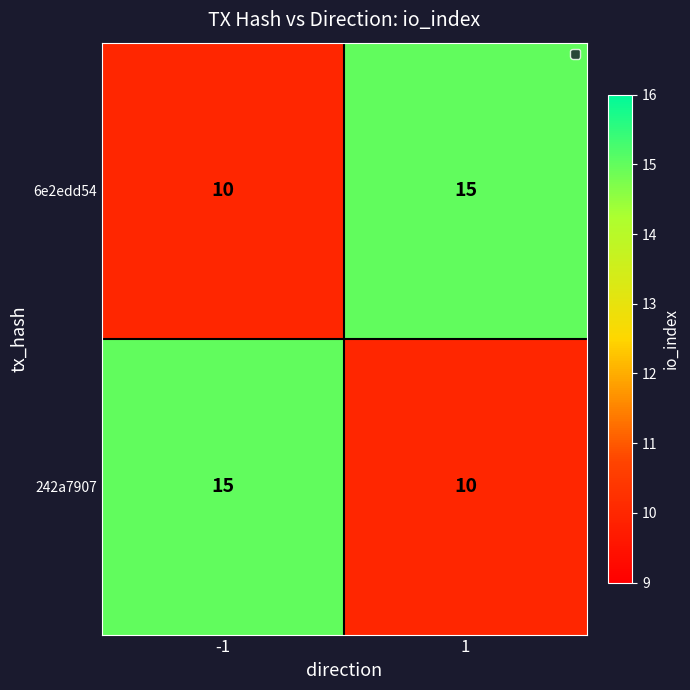

The 242a7907 series shows 27 at -1. True or false?

False